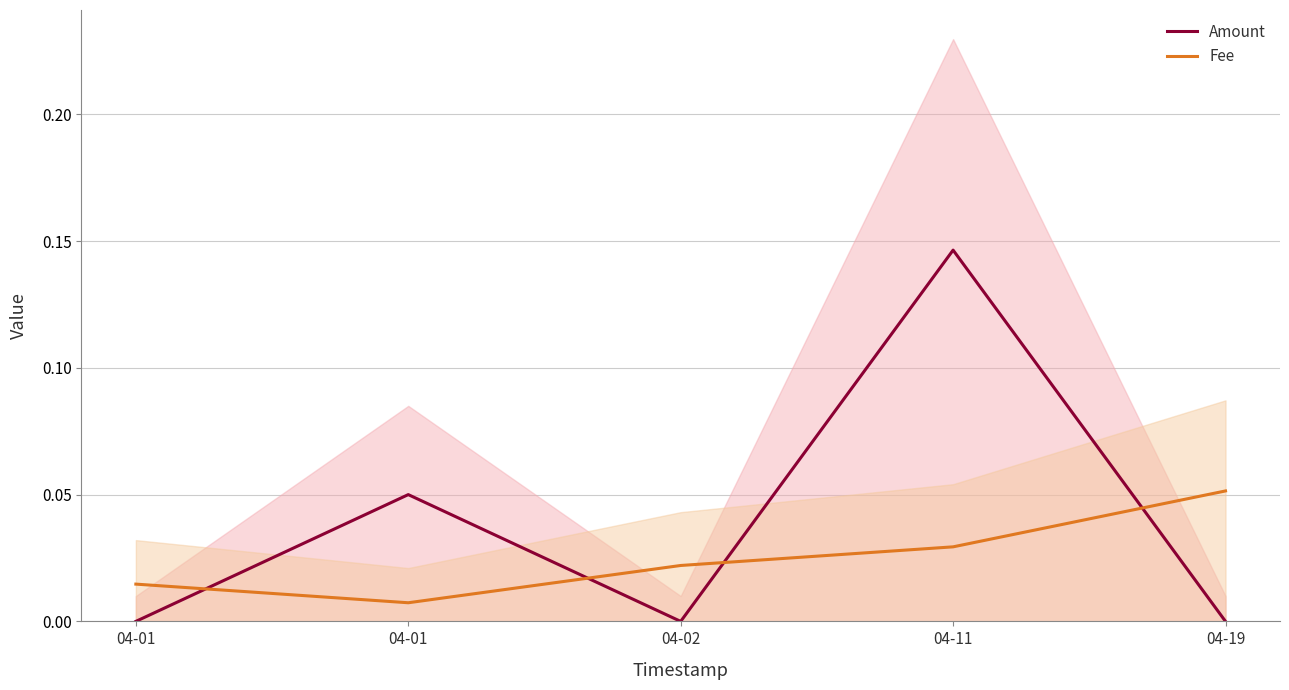

Is the value of Amount at 04-19 greater than the value of Fee at 04-01?

No